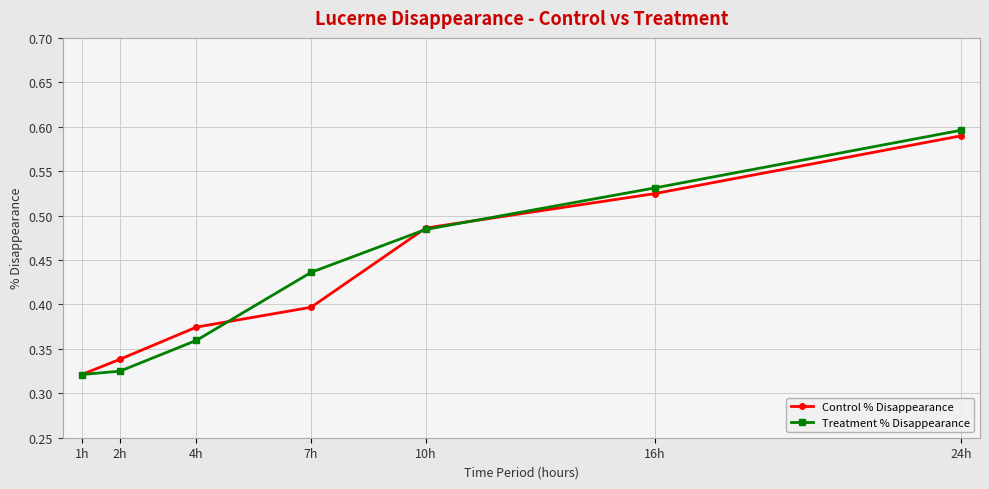

At 16h, list the series in order from largest to smallest.

Treatment % Disappearance, Control % Disappearance